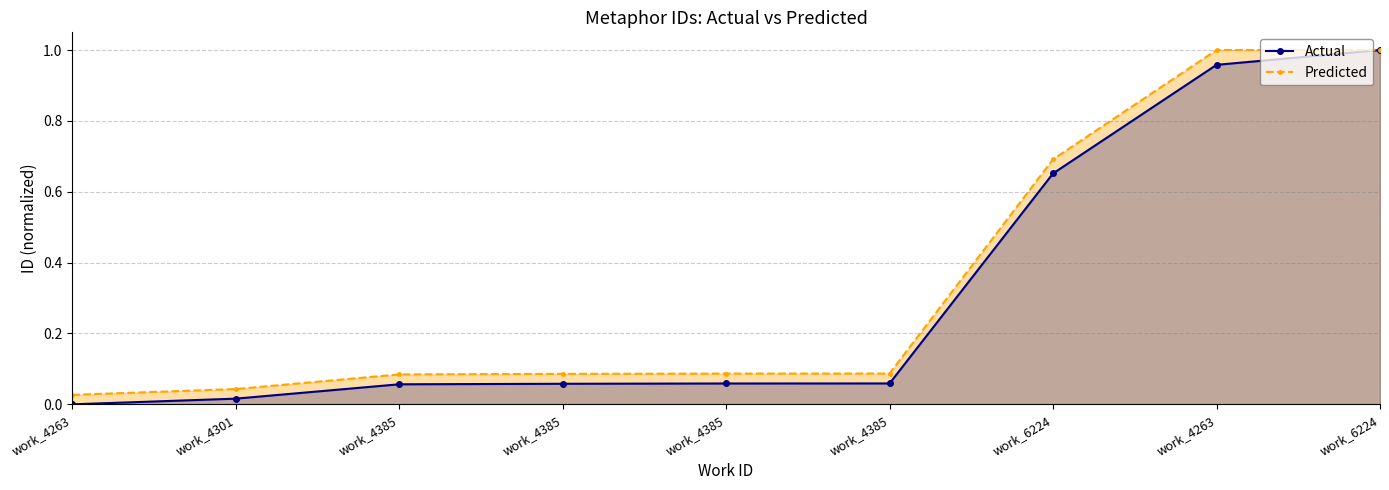

At how many categories does at least one series exceed 0?

9